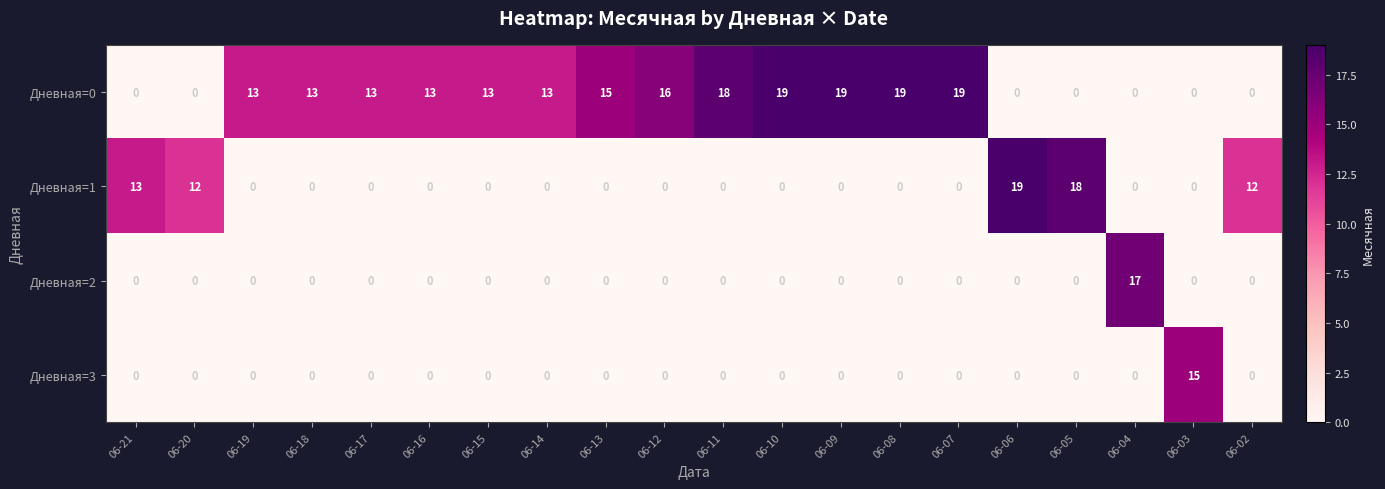

At how many categories does at least one series exceed 7?

20